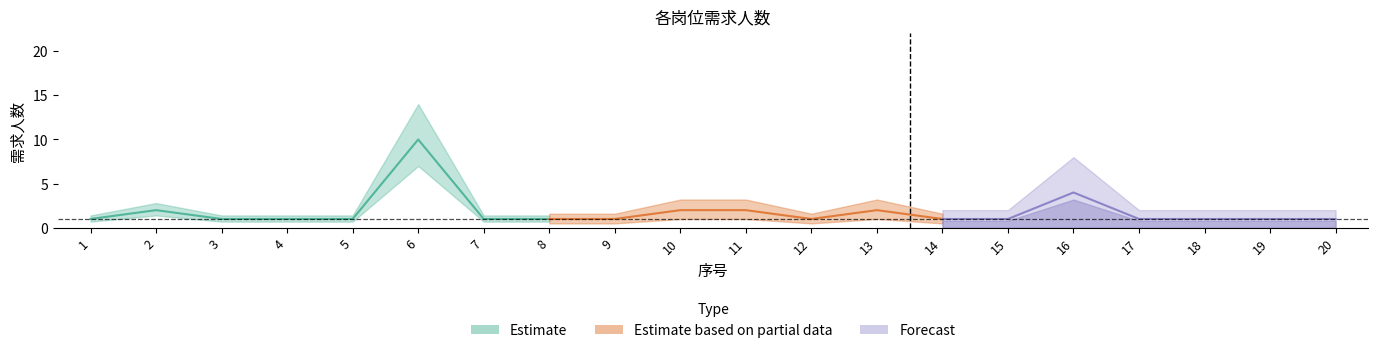

Is it true that the value at 7 is 1?

True